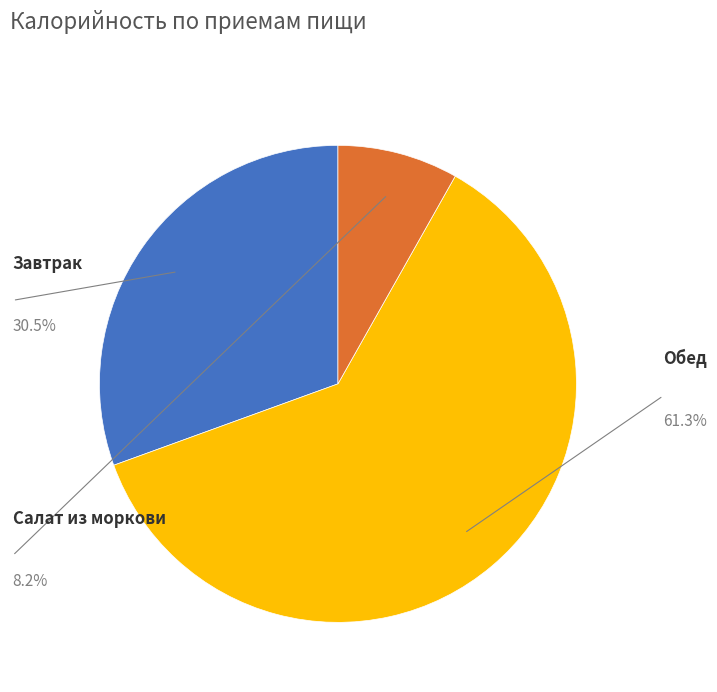

What is the smallest slice in the pie chart?

Салат из моркови